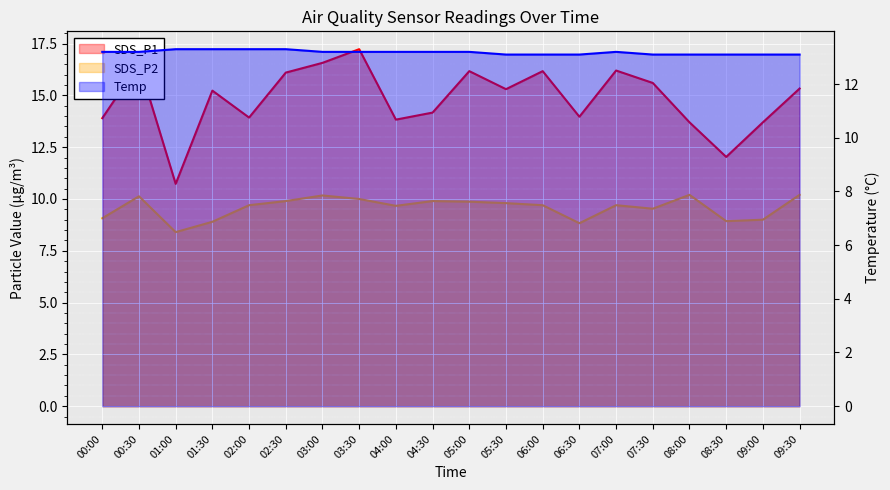

True or false: SDS_P1 and SDS_P2 intersect in this chart.

False